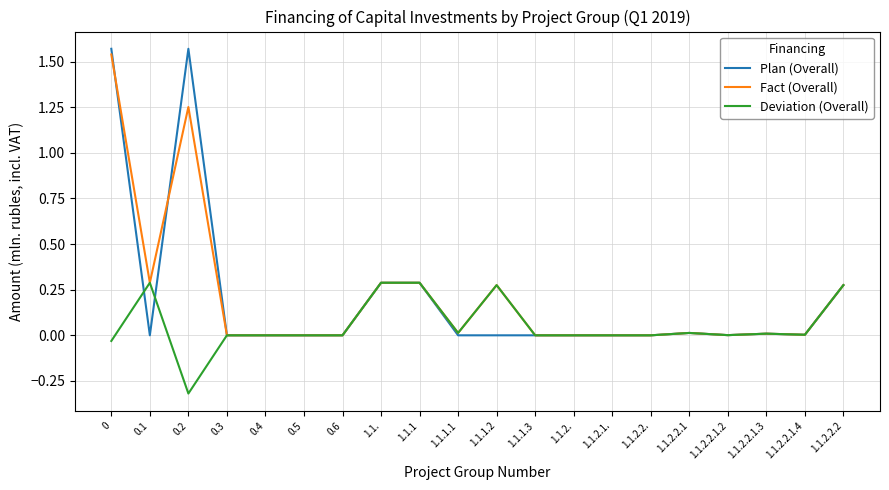

What is the total value across all series at 1.1.2.2.2?

0.8